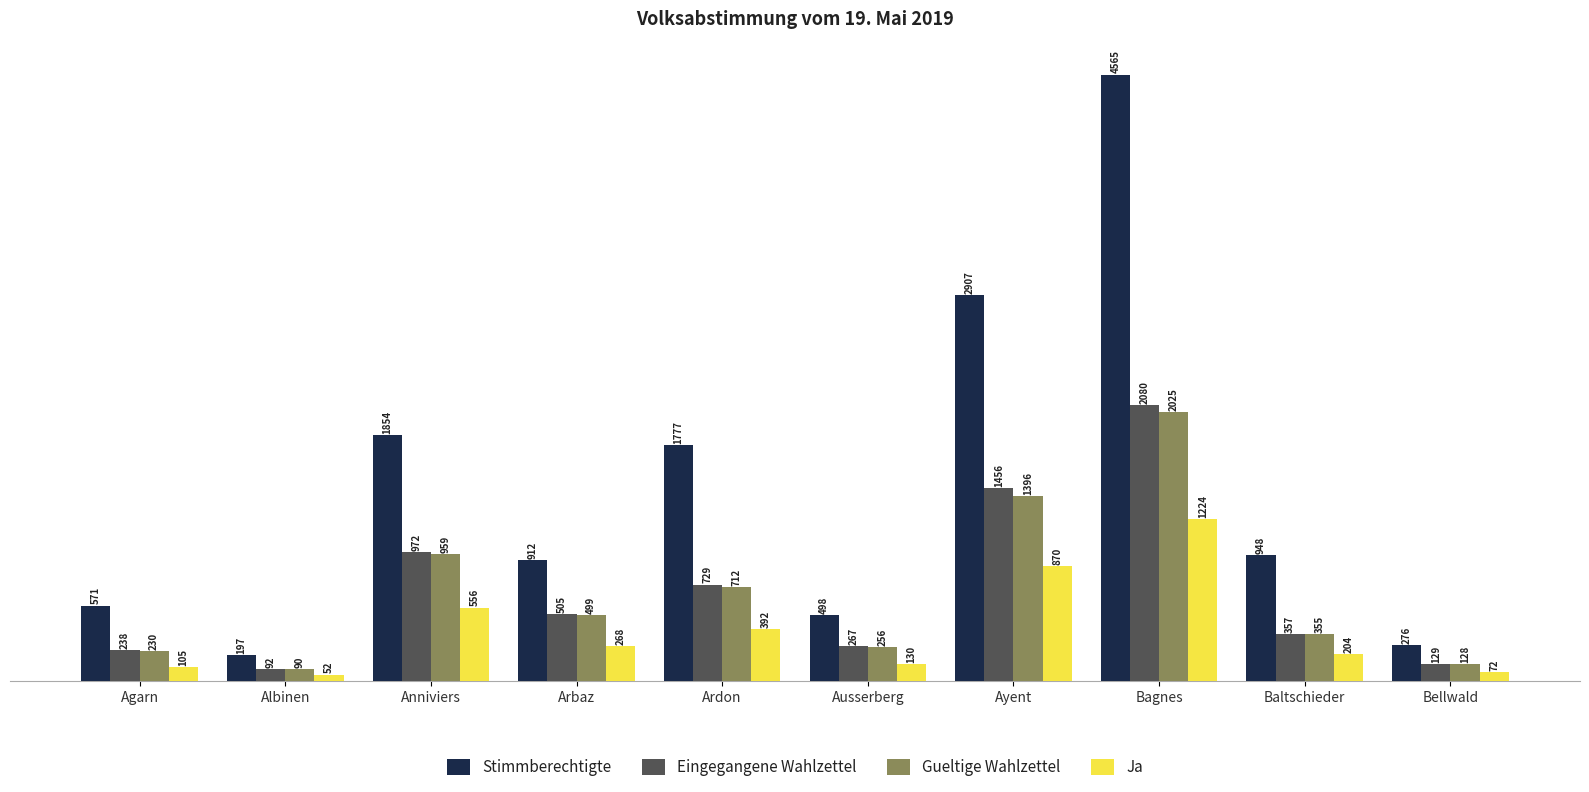

Rank the categories by Ja value from lowest to highest.

Albinen, Bellwald, Agarn, Ausserberg, Baltschieder, Arbaz, Ardon, Anniviers, Ayent, Bagnes